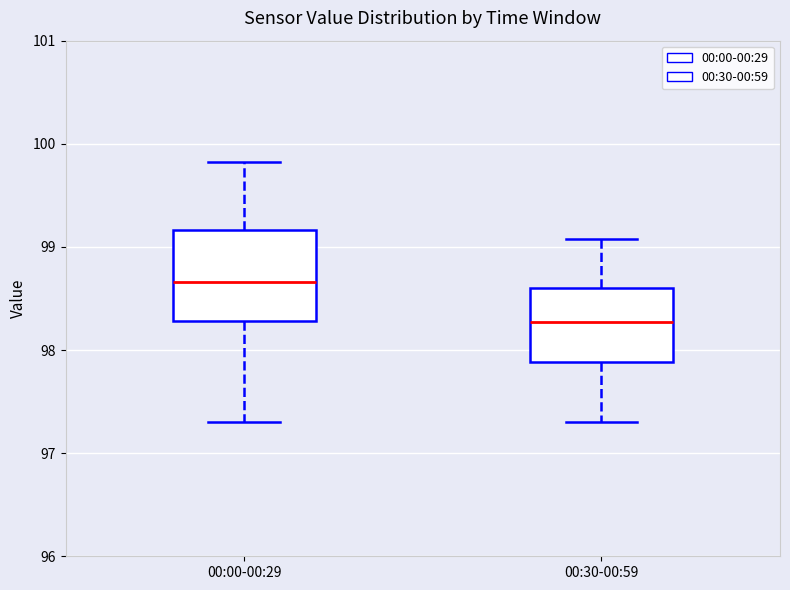

Comparing the boxes themselves (not the whiskers), which one is the tallest?

00:00-00:29